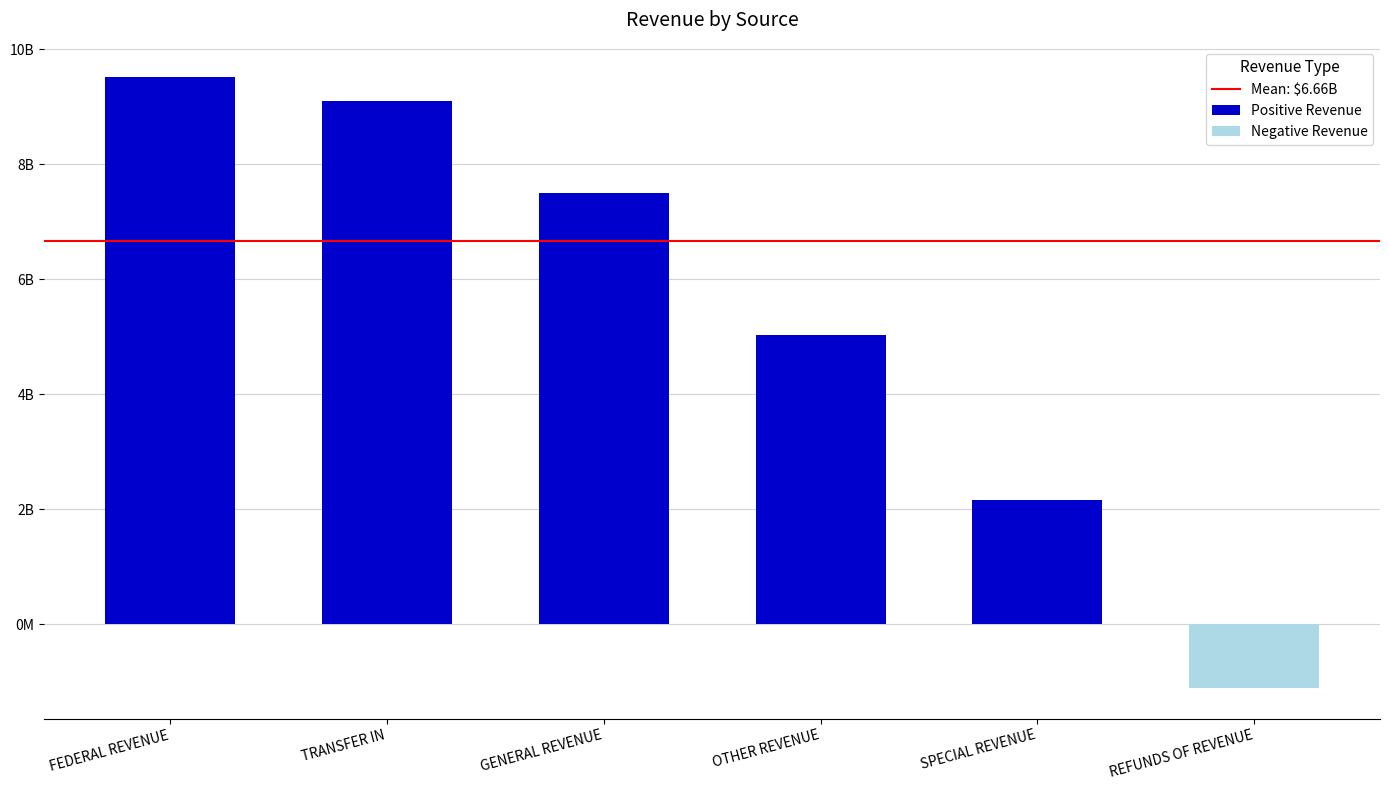

True or false: the data shows 2161819038.2 at SPECIAL REVENUE.

True